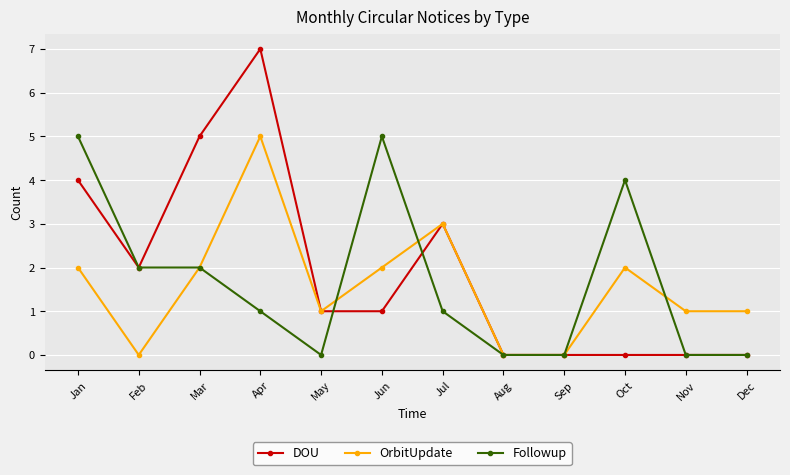

After their last crossing, which series has the higher values: Followup or OrbitUpdate?

OrbitUpdate